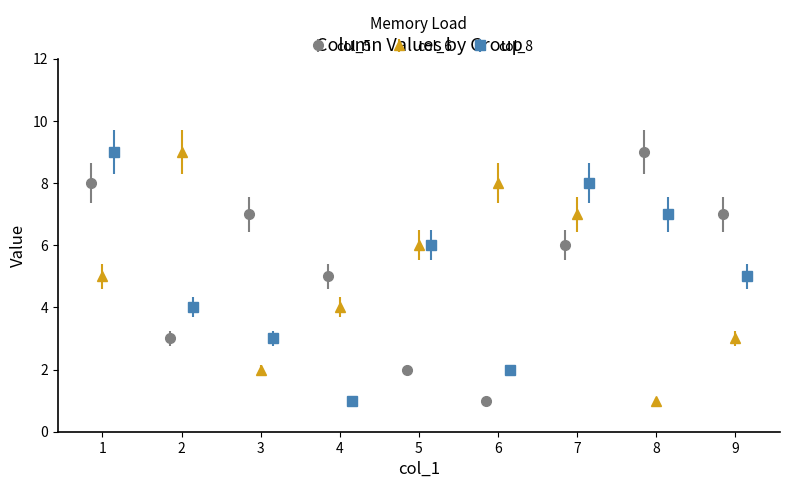

What is the difference between the maximum and minimum values in the col_6 series?

8